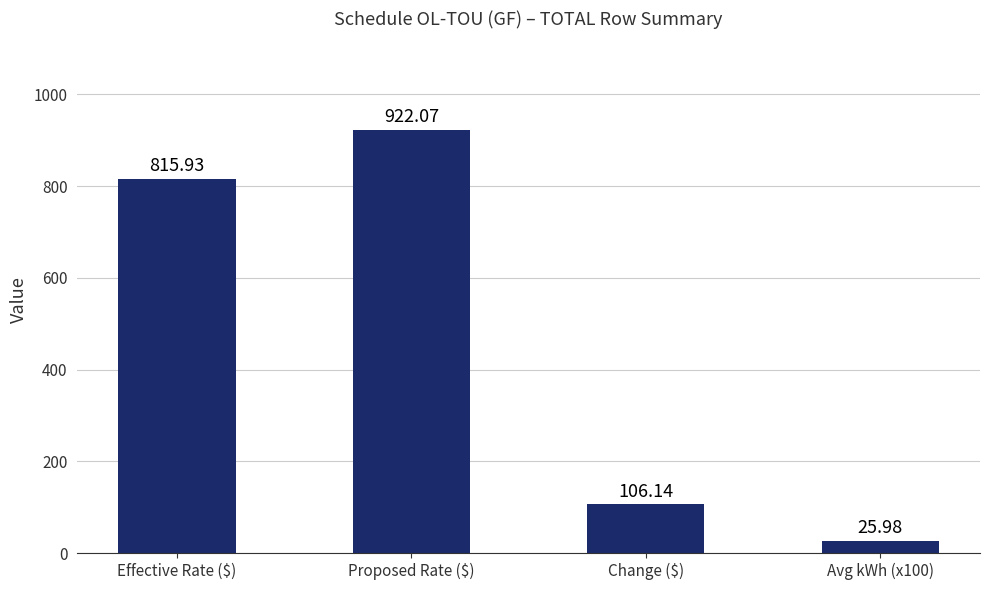

What is the ratio of the value at Effective Rate ($) to the value at Proposed Rate ($)?

0.9